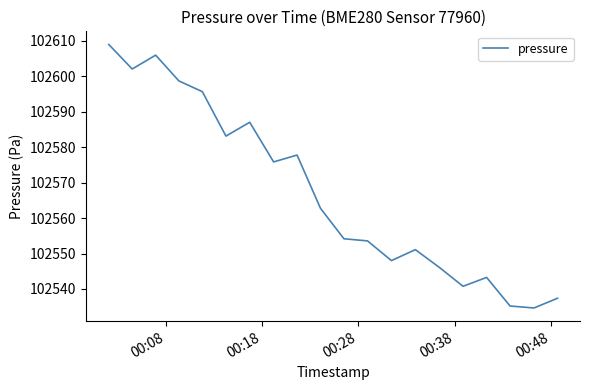

What is the greatest value displayed?

102609.0